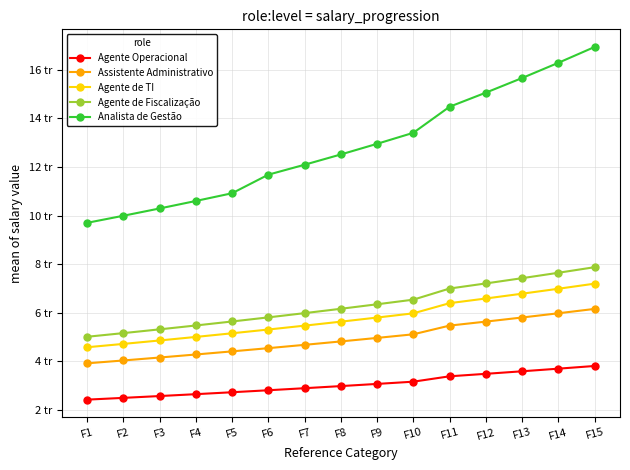

Does the chart have visible grid lines?

Yes